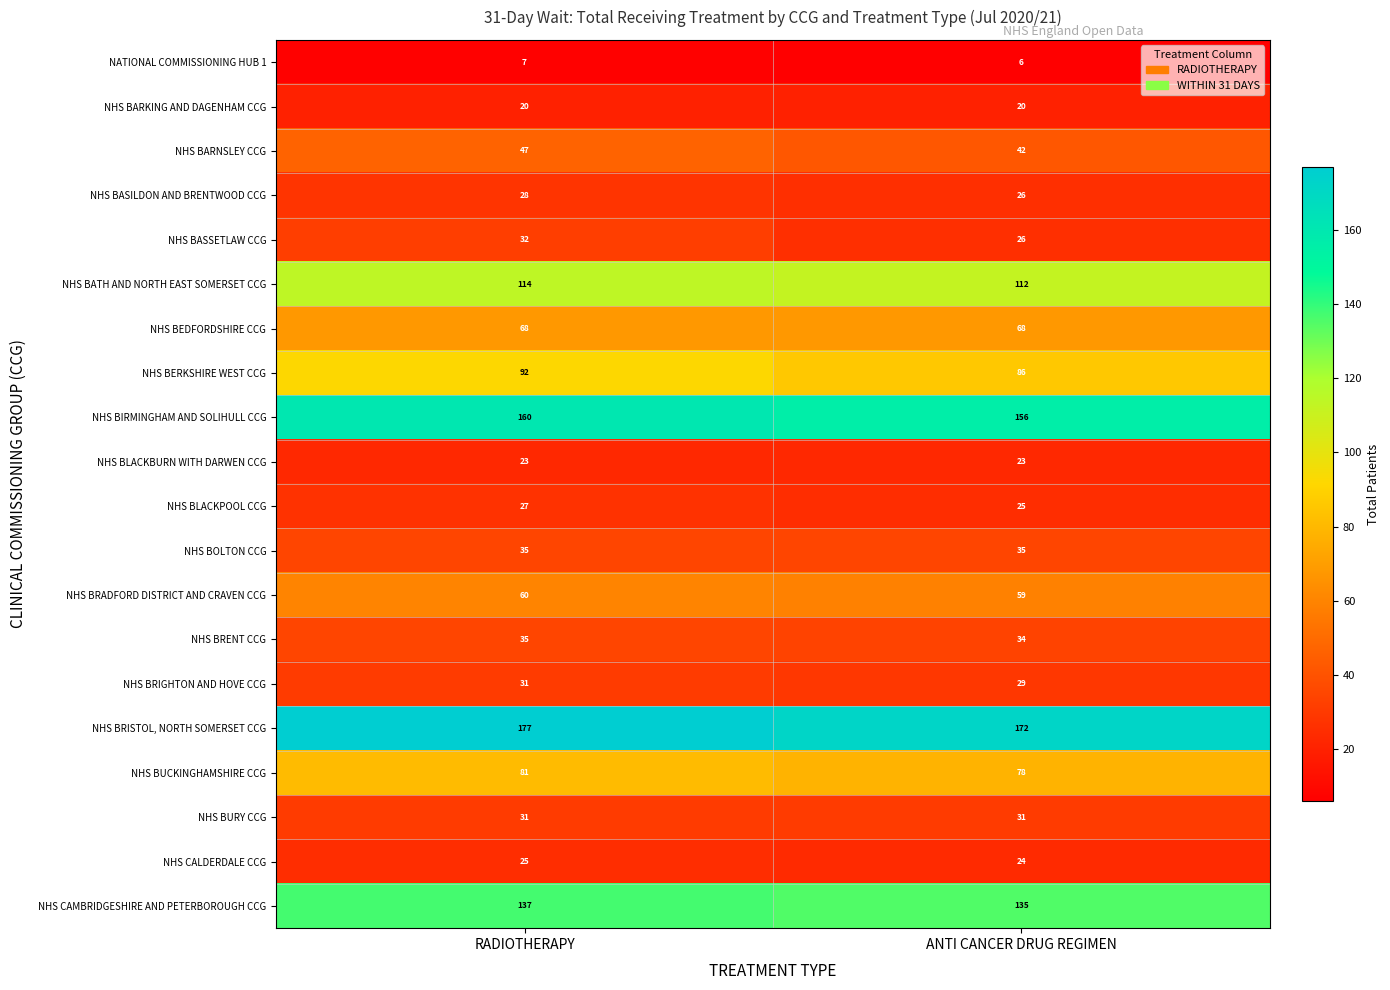

List the labels in order of NHS BUCKINGHAMSHIRE CCG value, largest first.

RADIOTHERAPY, ANTI CANCER DRUG REGIMEN